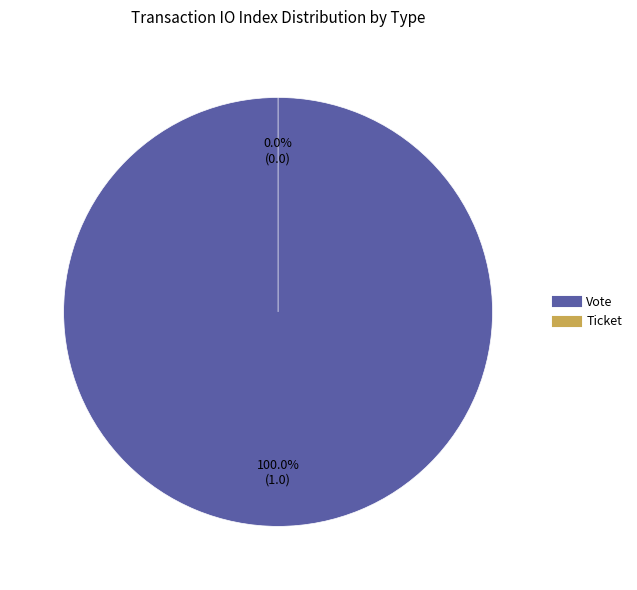

Which slice is the largest?

Vote